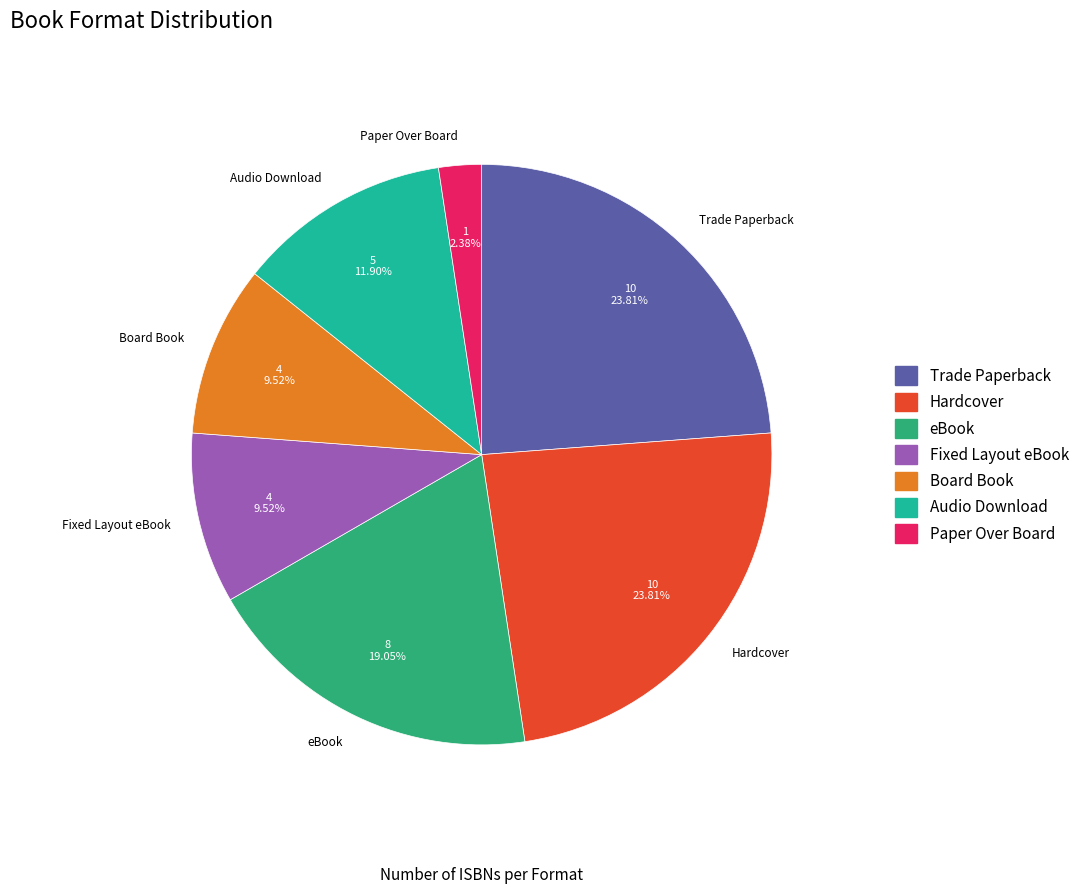

What is the smallest slice in the pie chart?

Paper Over Board